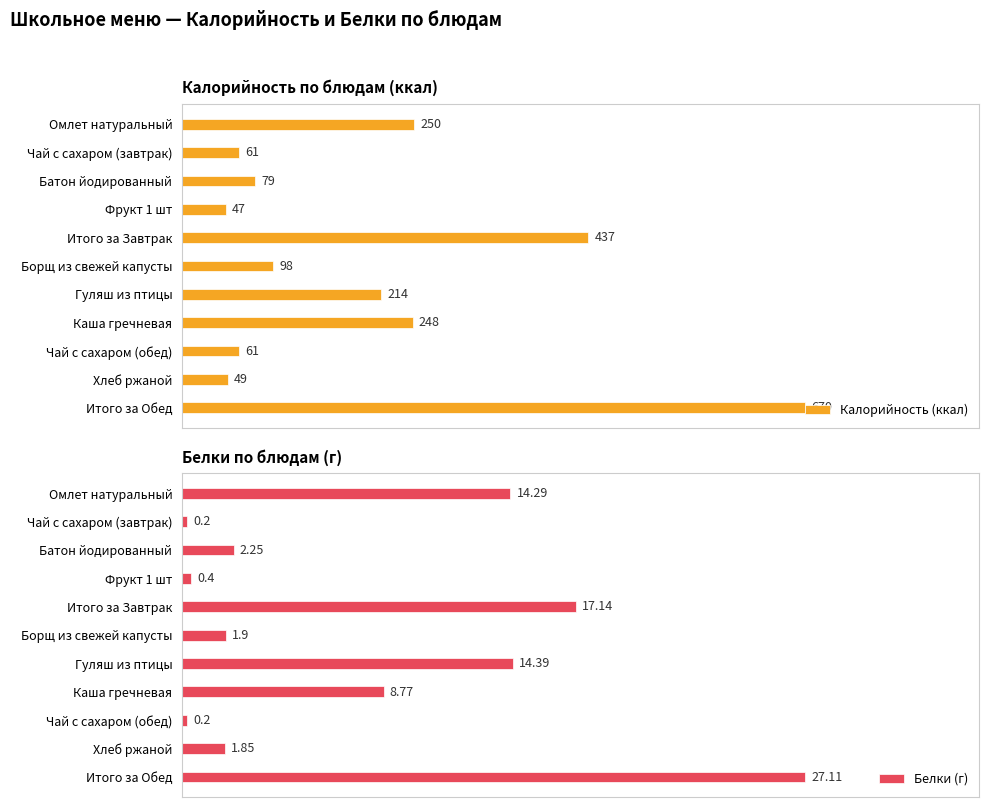

Does the chart contain stacked bars?

No